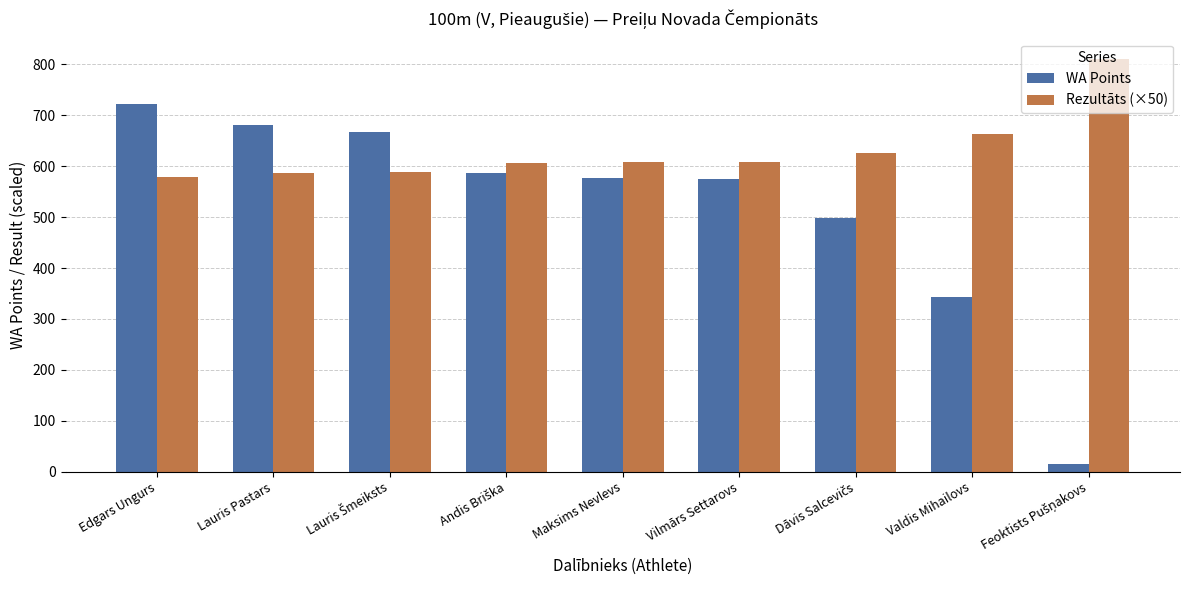

What is the label of the 5th bar from the left?

Maksims Nevlevs